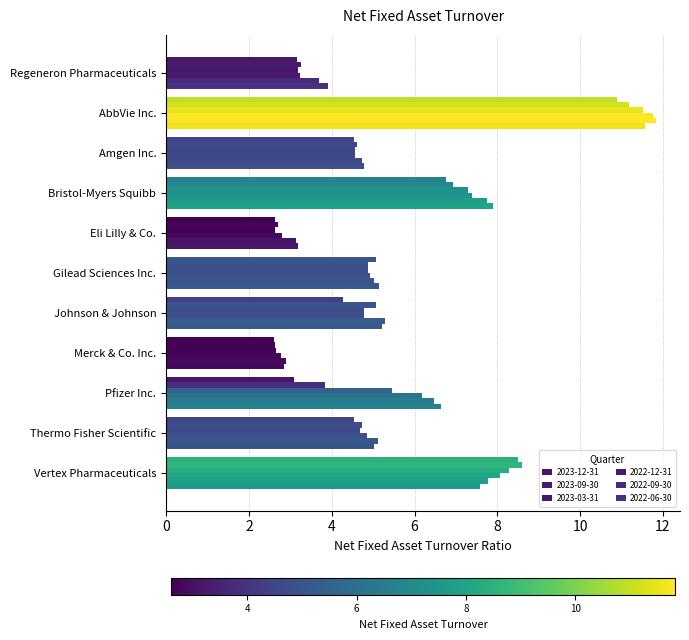

What is the label of the 4th bar from the right?

Merck & Co. Inc.